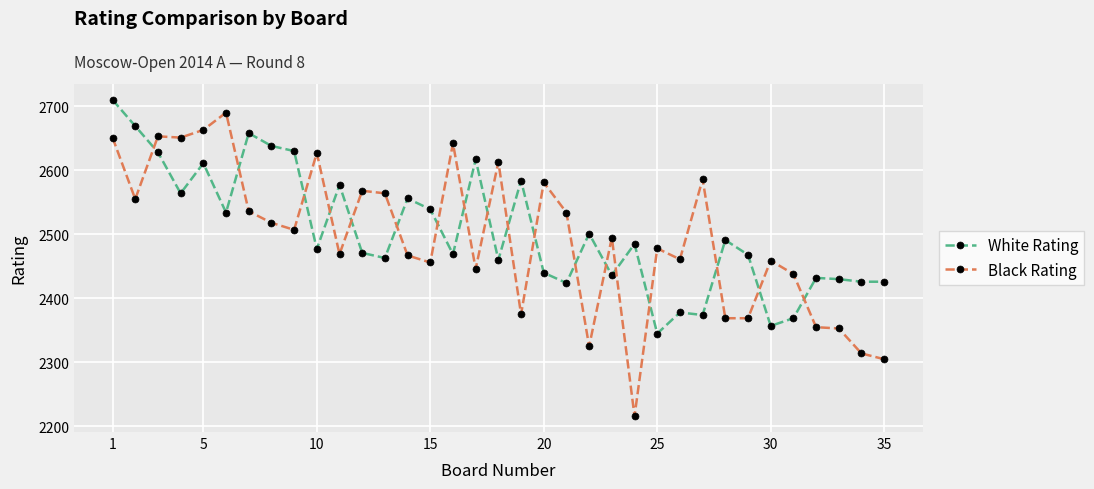

What is the value of the Black Rating point at the 26th from the left?

2461